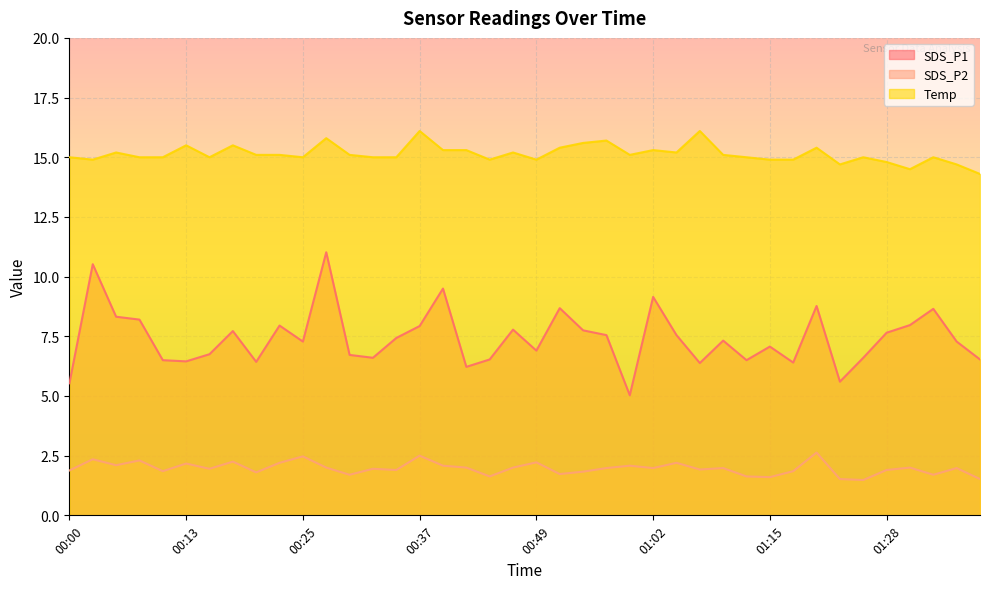

How many distinct data groups are displayed?

3